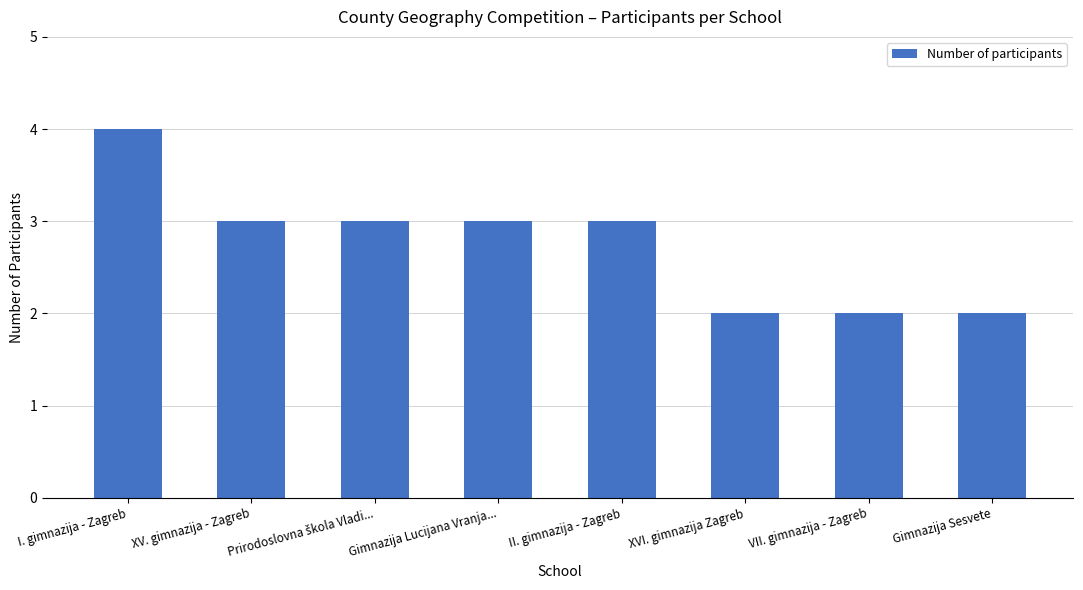

What is the greatest value displayed?

4